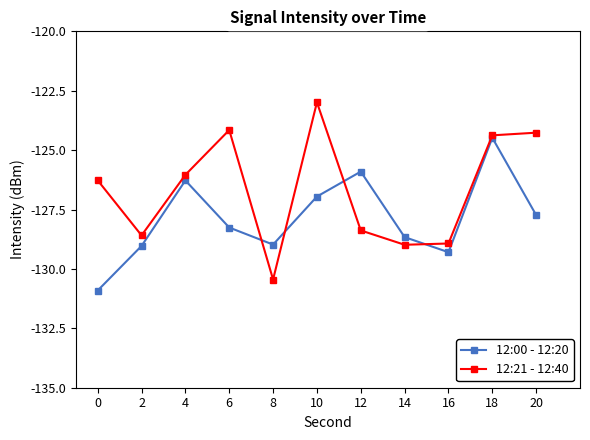

How many categories are shown in the chart?

11